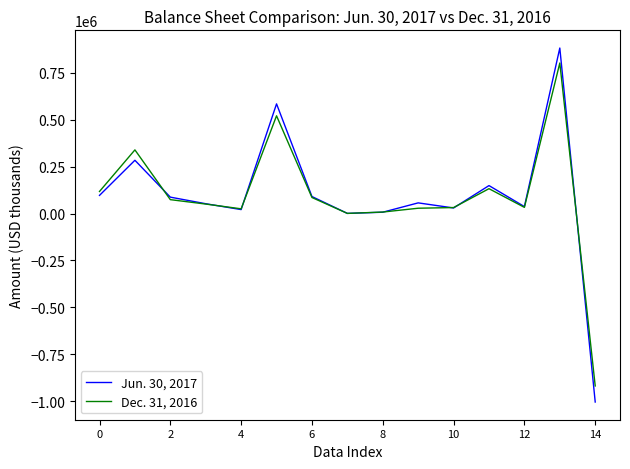

Rank the series by their average value, from lowest to highest.

Dec. 31, 2016, Jun. 30, 2017